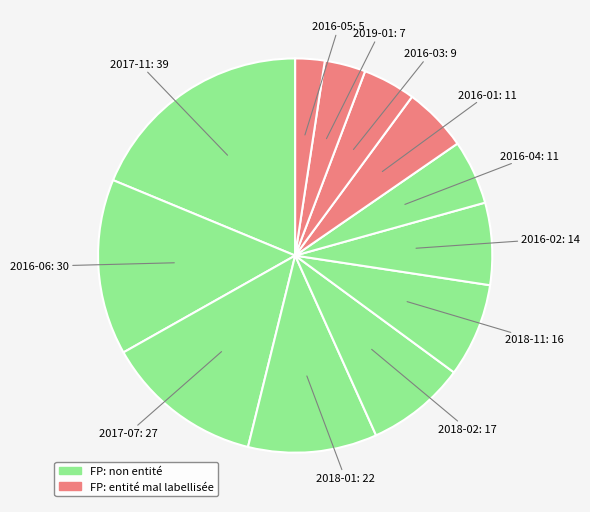

How many segments does this pie chart have?

12